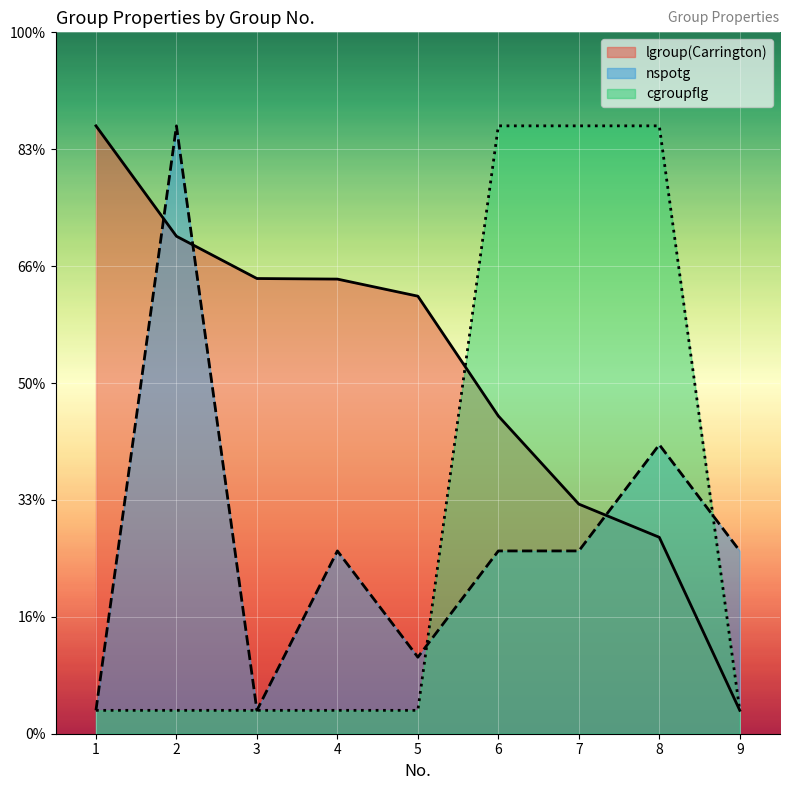

True or false: cgroupflg and nspotg cross at least once.

True